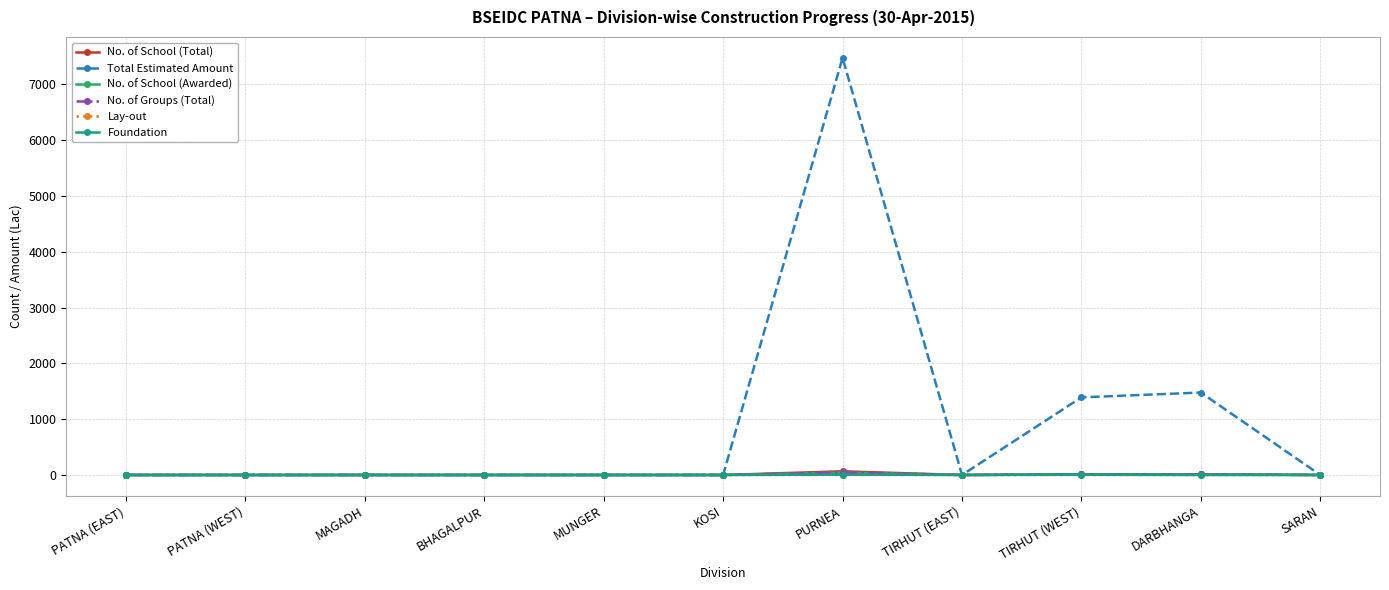

Which series has the largest total across all categories?

Total Estimated Amount